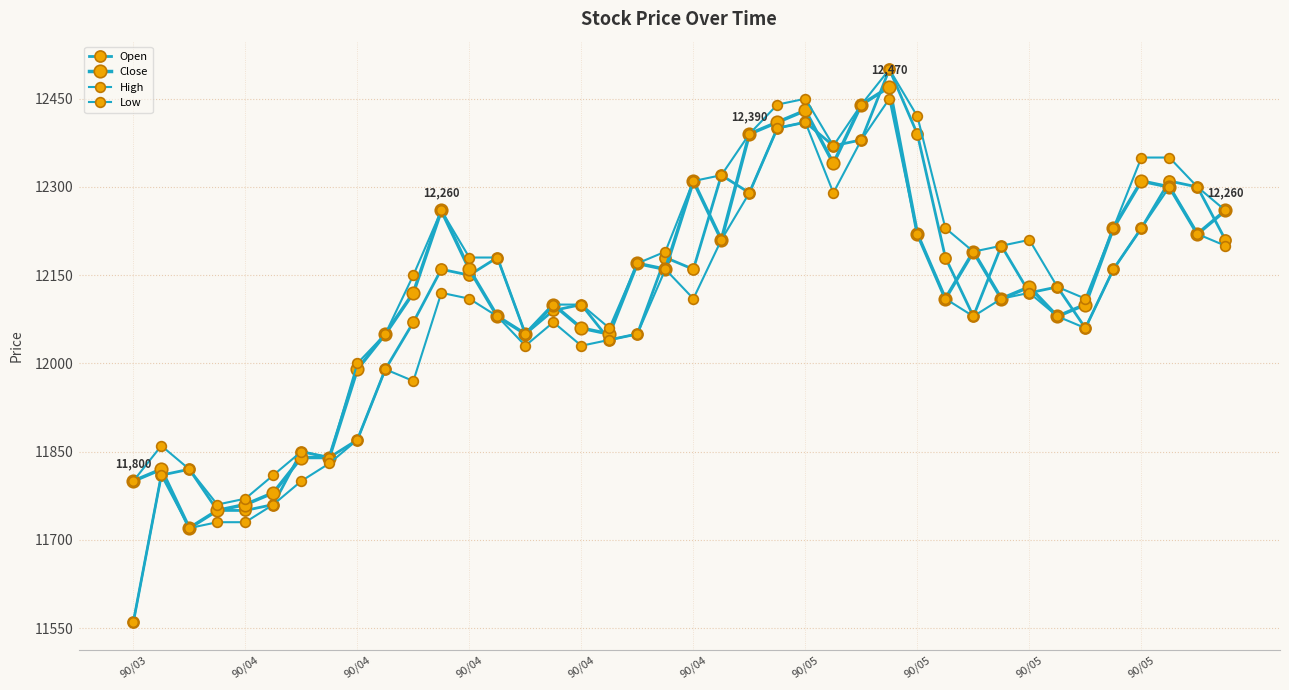

Count the number of categories in the chart.

40